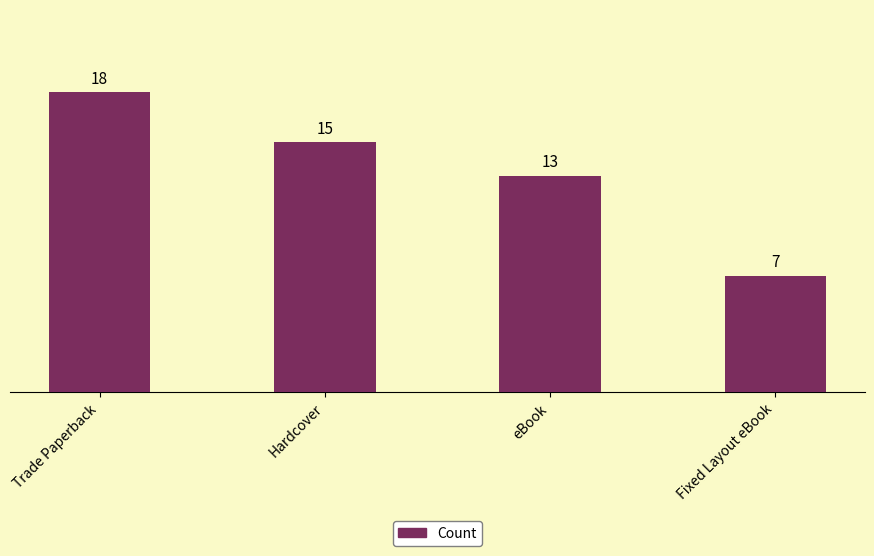

Does the chart contain stacked bars?

No